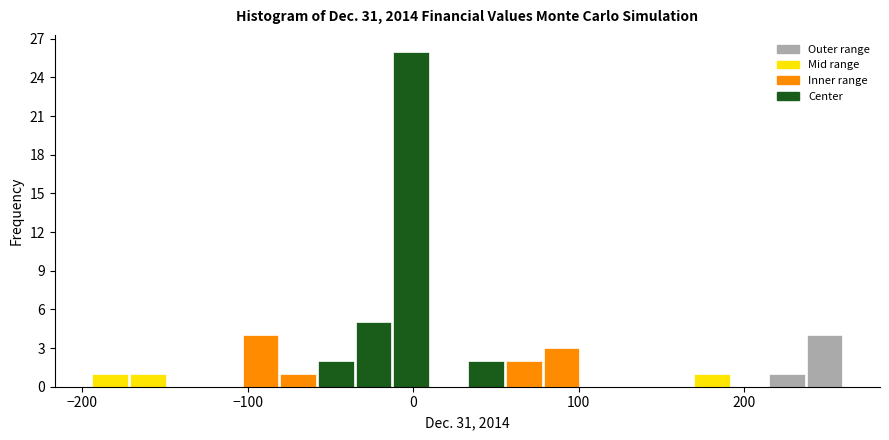

Read against the x-axis, roughly where is the centre of the tallest bar?

0